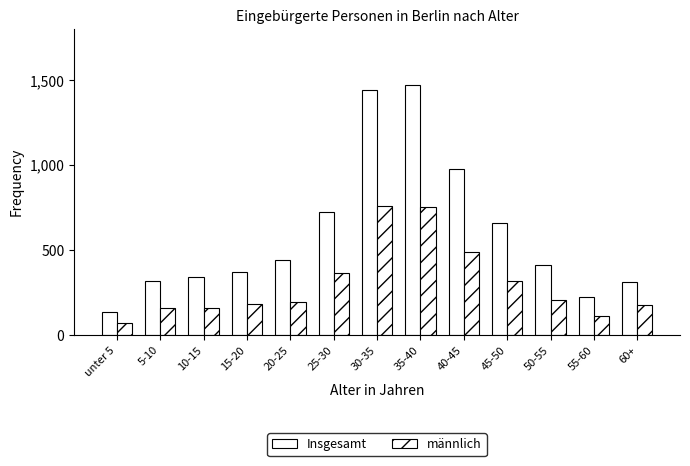

Are the bars horizontal?

No